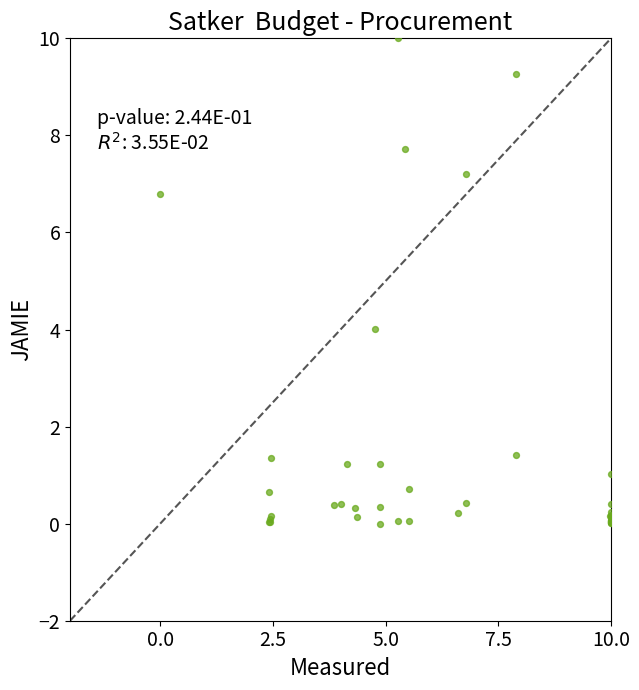

What Y value in the scatter plot is closest to 5?

4.0